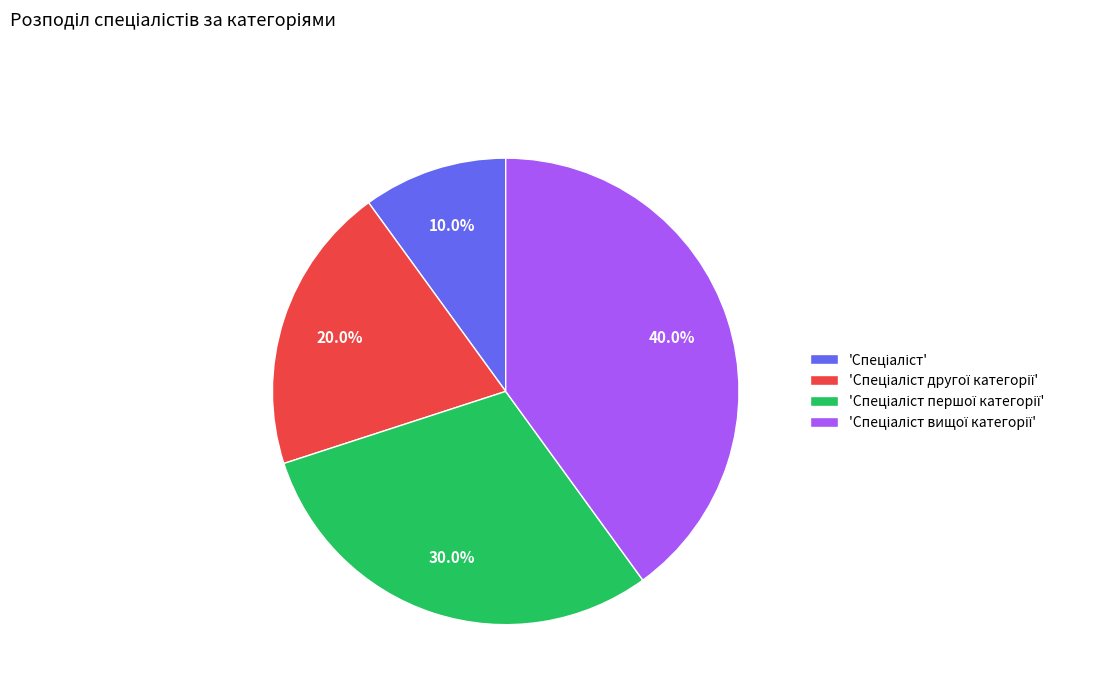

Is there any slice that represents more than half of the pie?

No